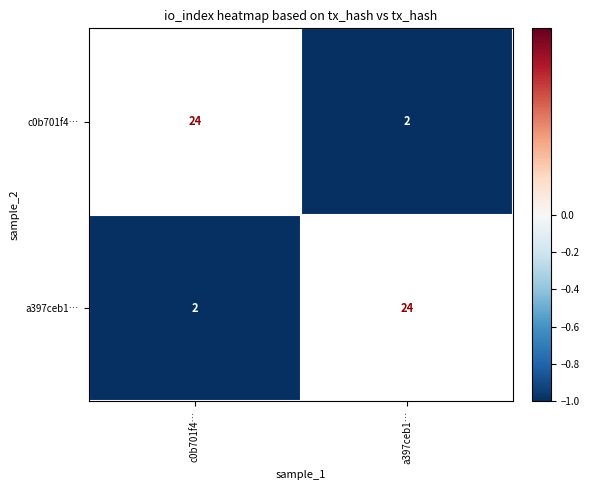

Rank the series at a397ceb1… from highest to lowest value.

a397ceb1…, c0b701f4…